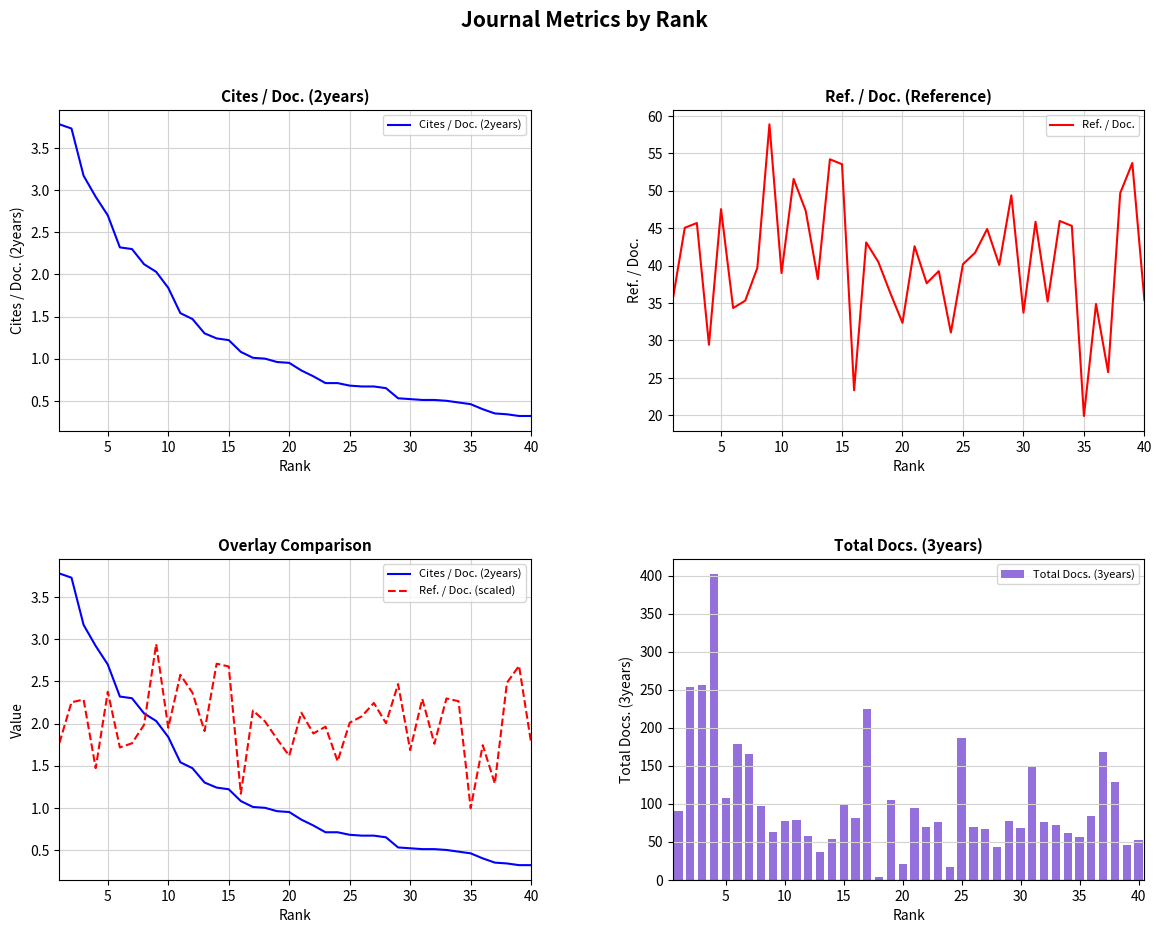

The value of Ref. / Doc. at 20 is 32.4. True or false?

True